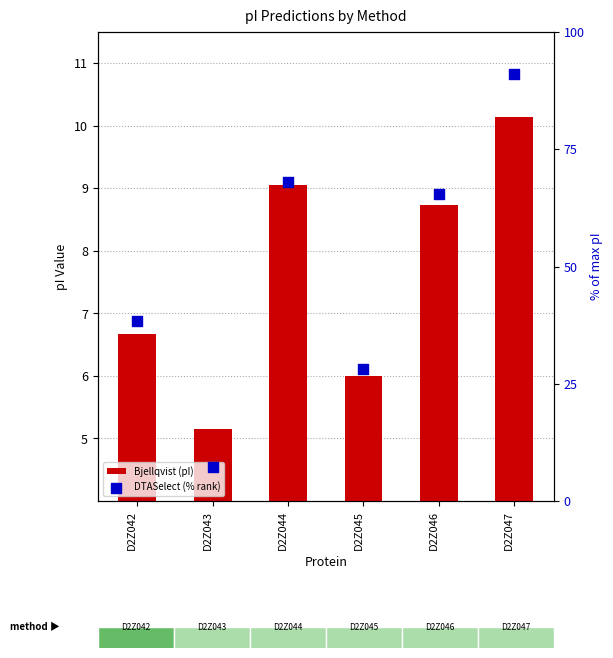

What is the total value across all series at D2Z046?

74.2